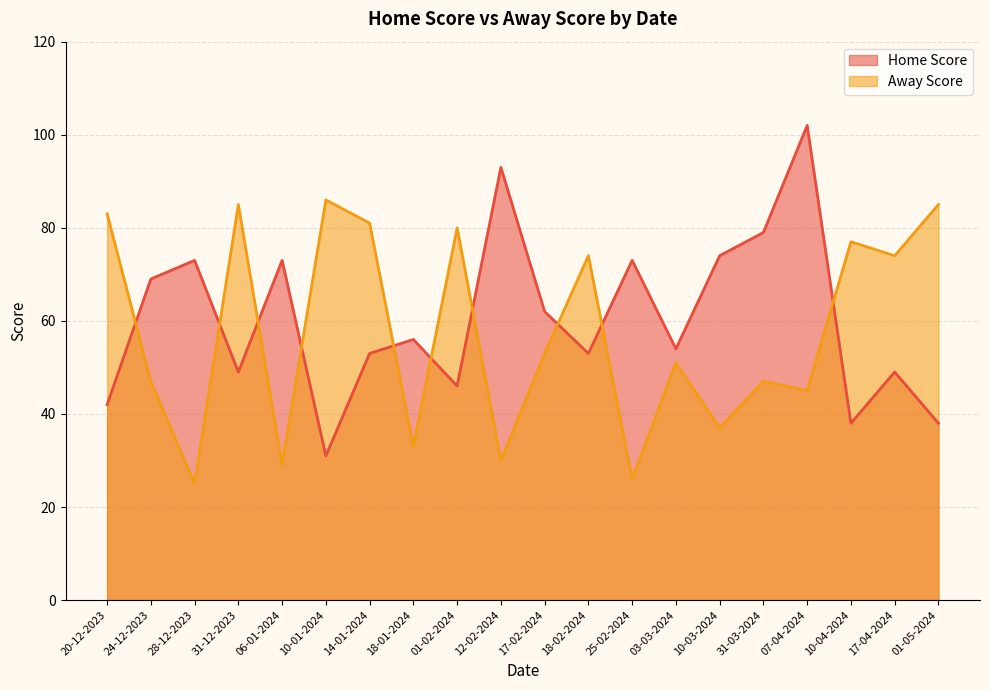

What position from the right is 06-01-2024?

16